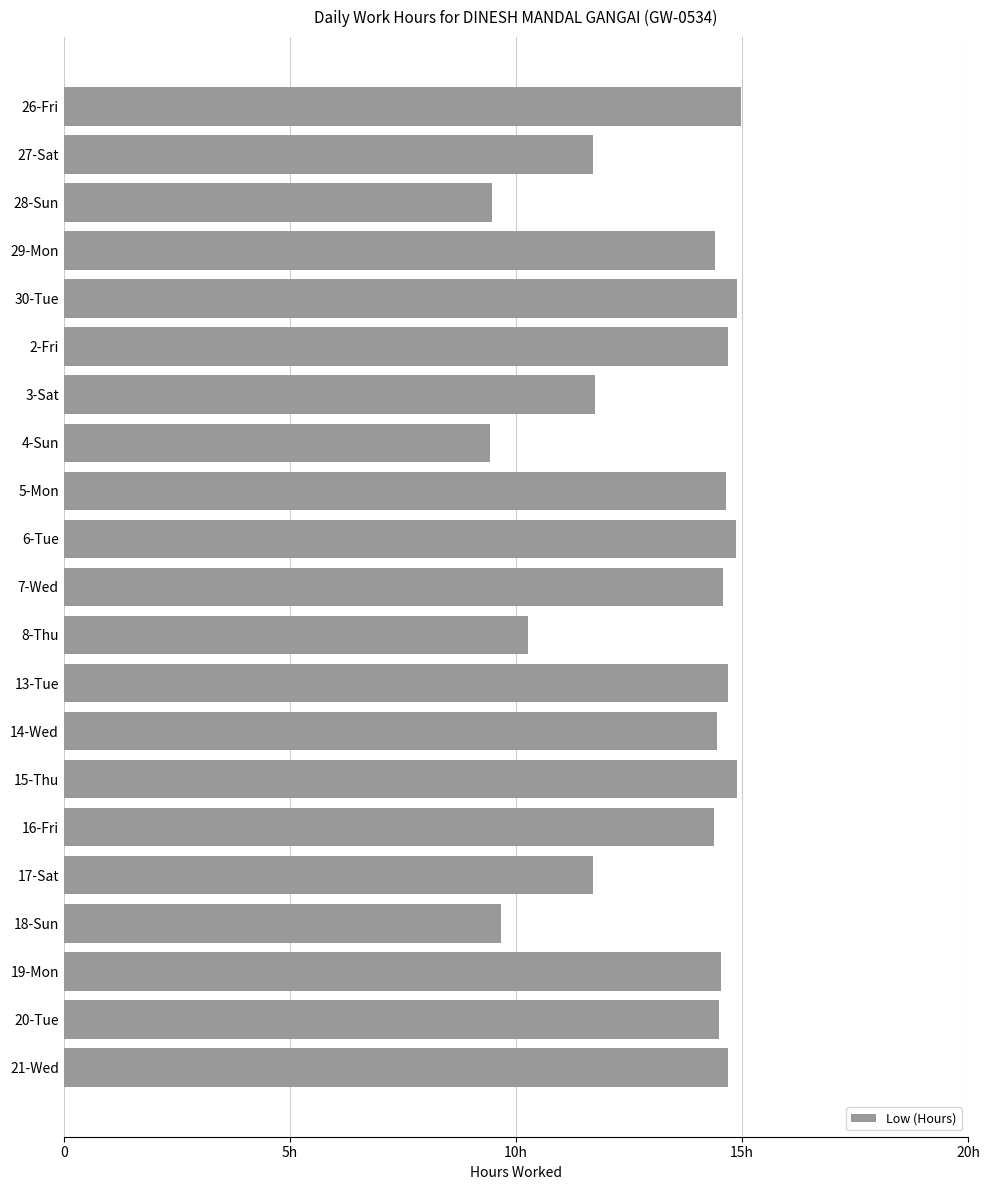

Does the chart contain any negative values?

No